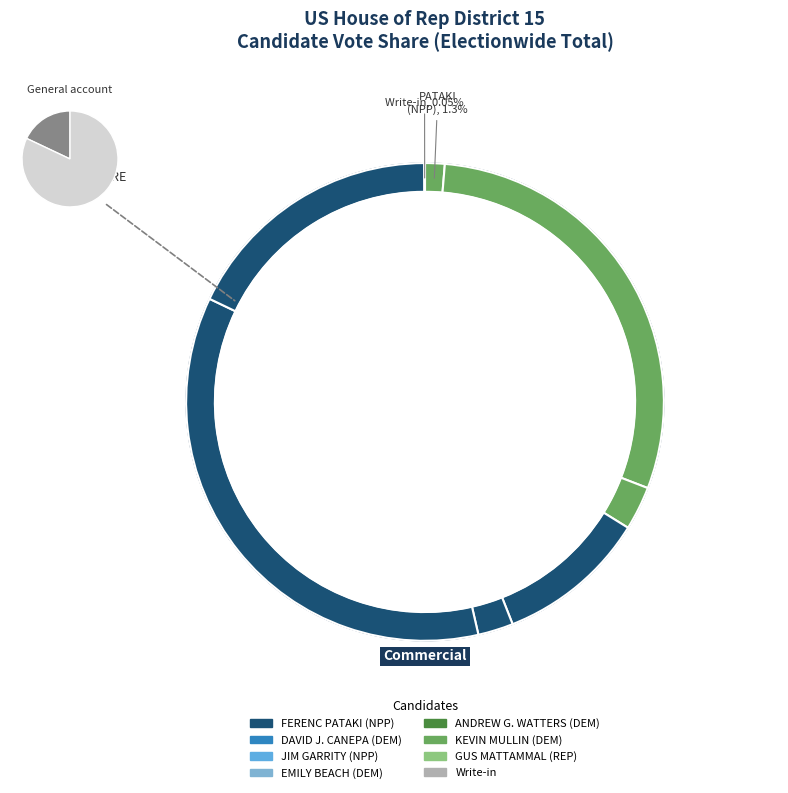

What percentage do KEVIN MULLIN (DEM) and DAVID J. CANEPA (DEM) together represent?

65.2%